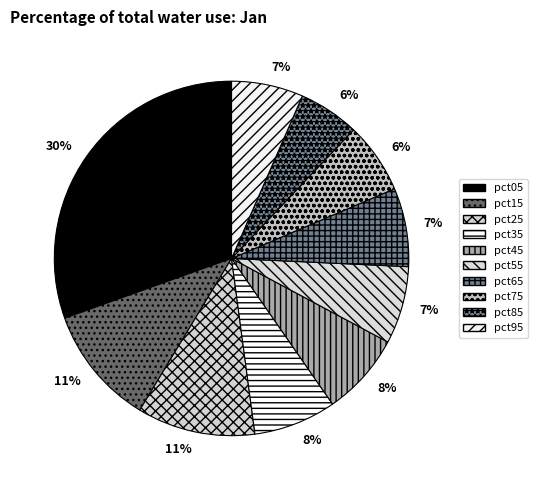

How many slices are in this pie chart?

10